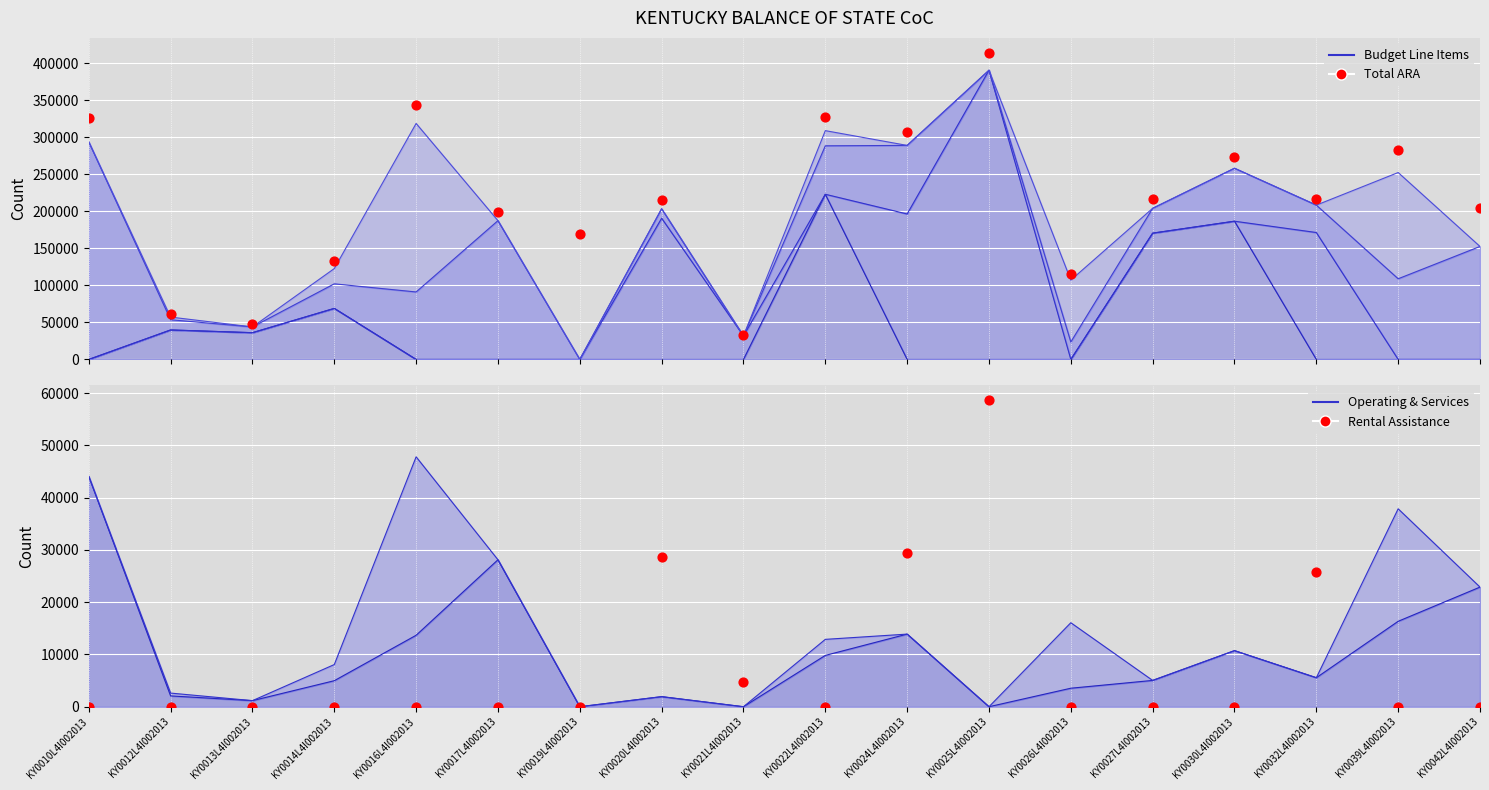

Which series has the largest Y range (max minus min)?

Total ARA